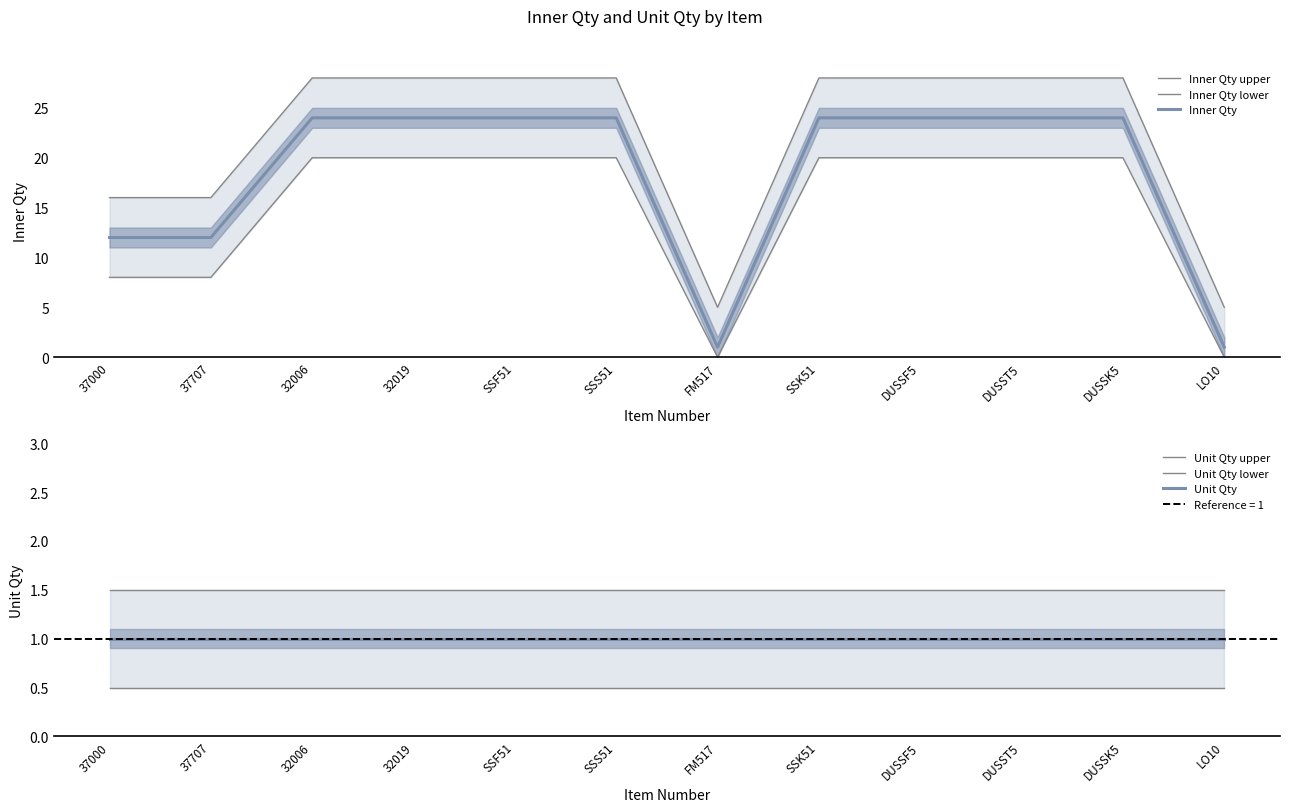

At which label is Unit Qty lower closest to 0?

37000